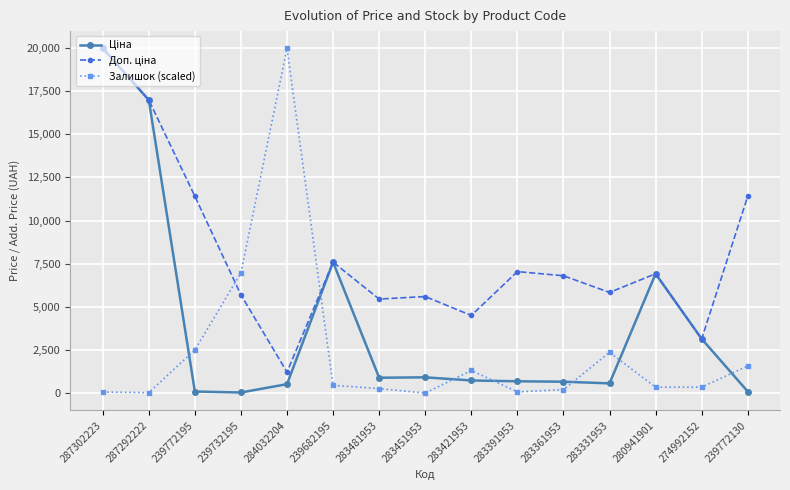

True or false: Залишок (scaled) has a value of 94.2 at 283391953.

True